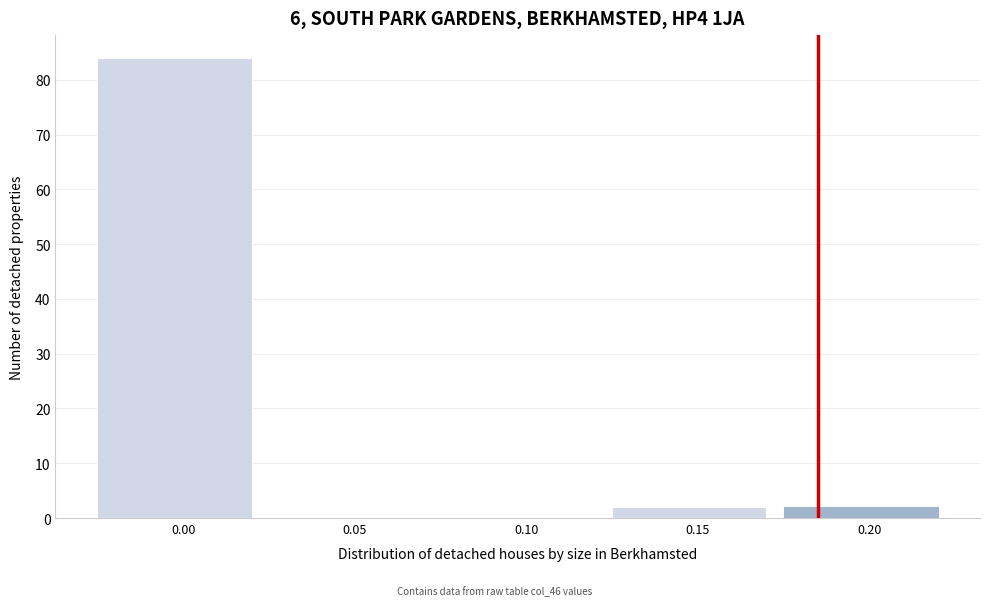

Reading right to left, list all the values displayed in this chart.

0.20=2	0.15=2	0.10=0	0.05=0	0.00=84